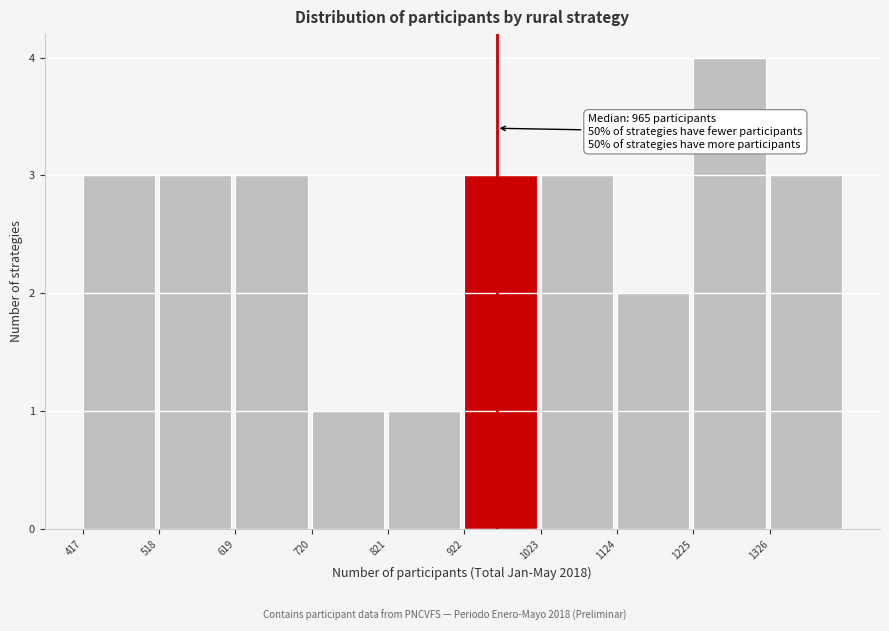

Which range on the x-axis has the tallest bar?

1220 to 1320